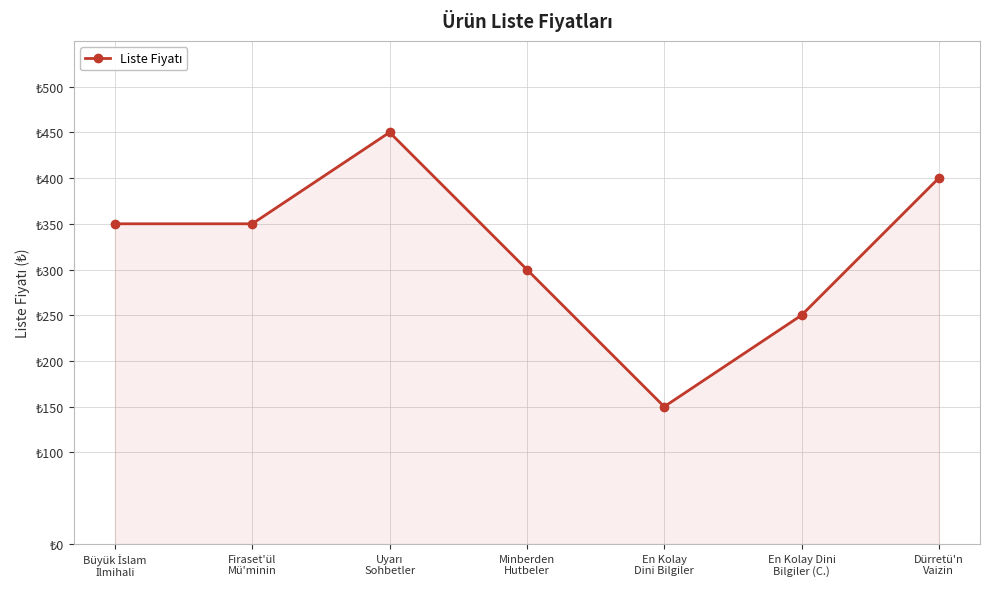

What is the value of the 6th point from the left?

250